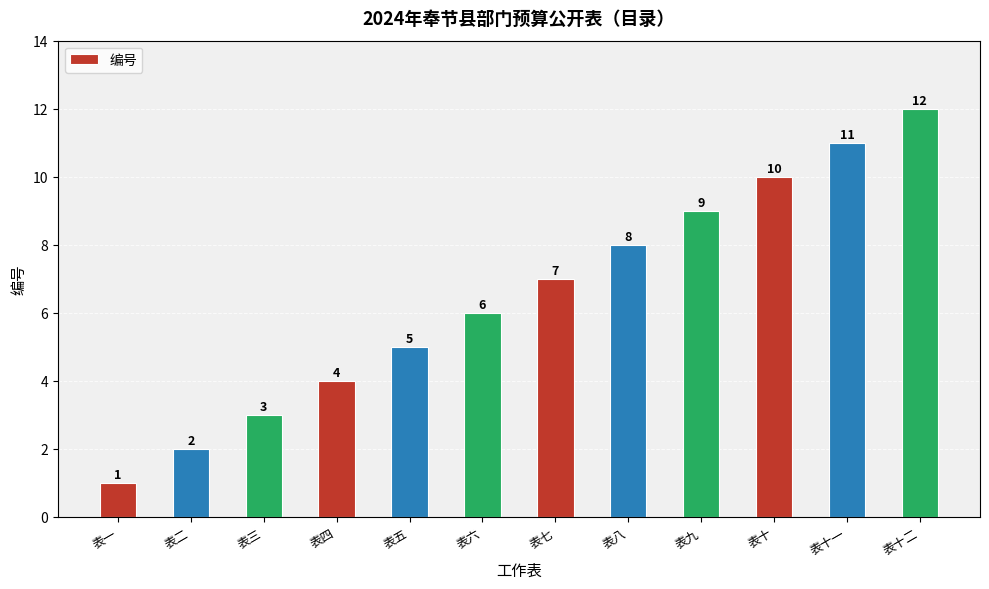

How many bars are there in total?

12